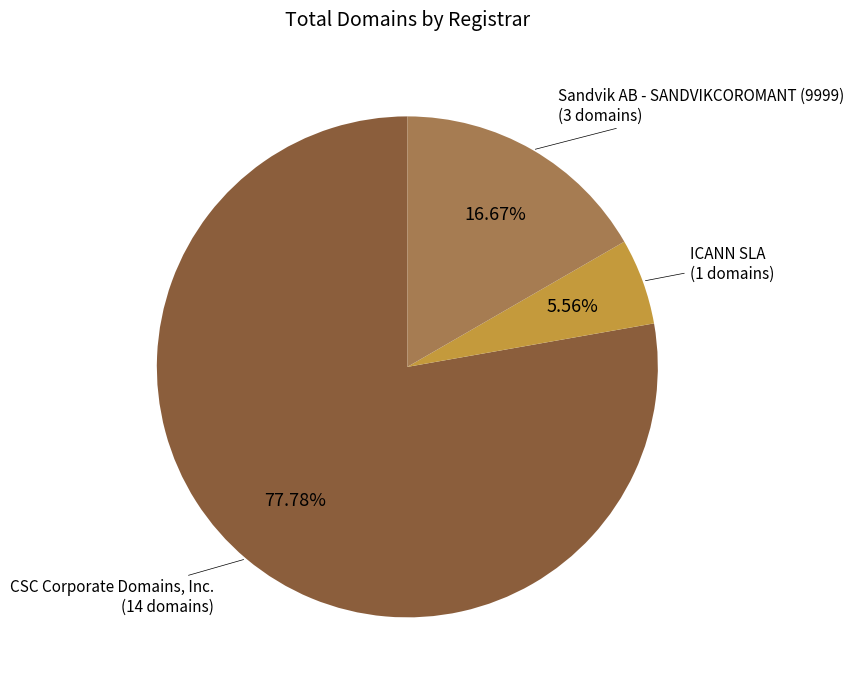

Is there a majority slice in this chart?

Yes